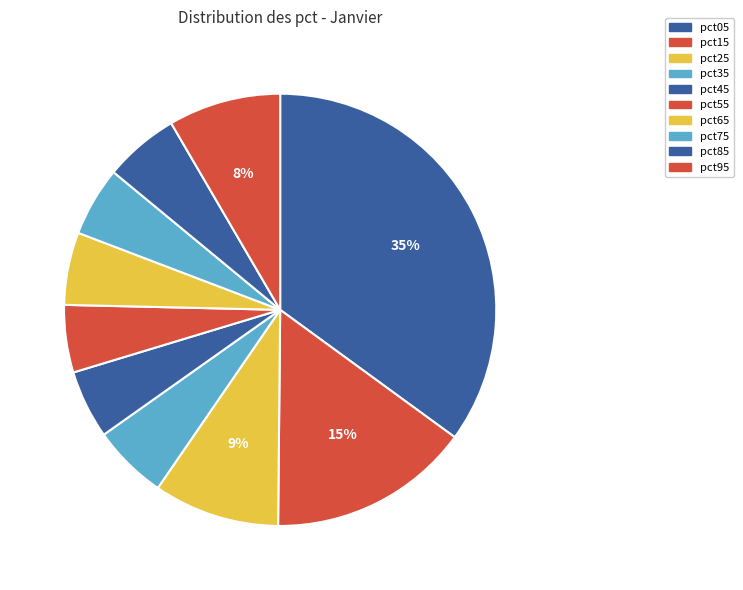

How many segments does this pie chart have?

10